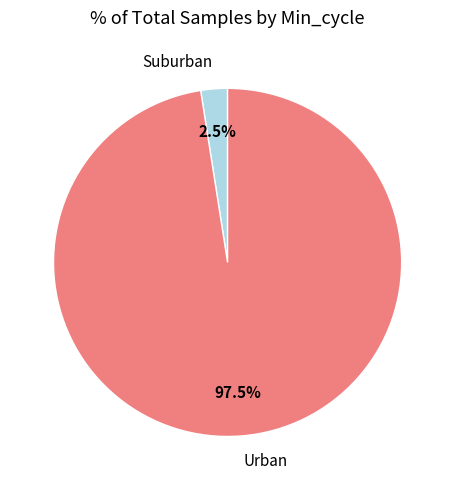

Rank the categories by value from lowest to highest.

Suburban, Urban